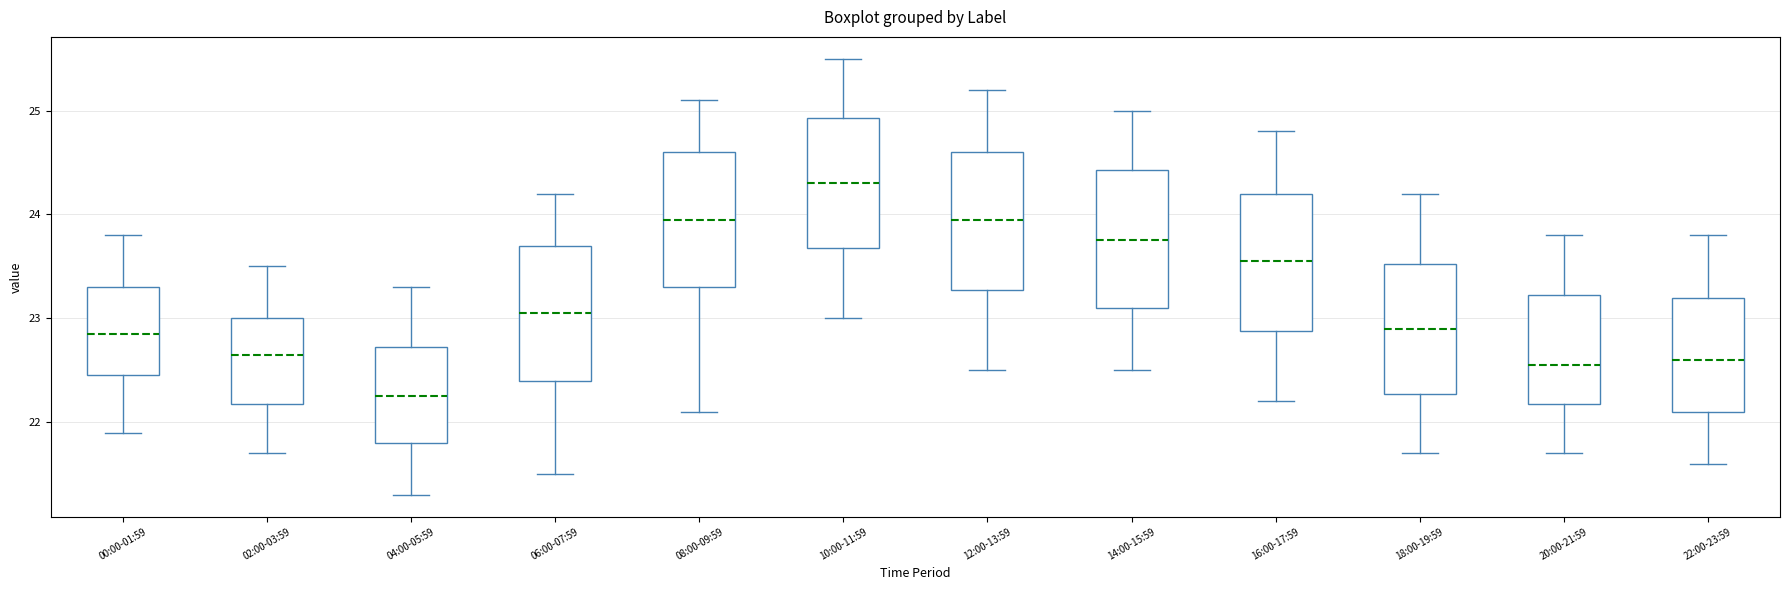

Reading left to right, transcribe this box plot: for each box, give where its median line is, the range the box spans, and where its two whiskers end, as read against the y-axis. The values are not printed on the chart, so give them approximately, as read against the axis.

00:00-01:59: median 22.9, box 22.5 to 23.3, whiskers 21.9 to 23.8
02:00-03:59: median 22.7, box 22.2 to 23.0, whiskers 21.7 to 23.5
04:00-05:59: median 22.3, box 21.8 to 22.7, whiskers 21.3 to 23.3
06:00-07:59: median 23.1, box 22.4 to 23.7, whiskers 21.5 to 24.2
08:00-09:59: median 24.0, box 23.3 to 24.6, whiskers 22.1 to 25.1
10:00-11:59: median 24.3, box 23.7 to 24.9, whiskers 23.0 to 25.5
12:00-13:59: median 24.0, box 23.3 to 24.6, whiskers 22.5 to 25.2
14:00-15:59: median 23.8, box 23.1 to 24.4, whiskers 22.5 to 25.0
16:00-17:59: median 23.6, box 22.9 to 24.2, whiskers 22.2 to 24.8
18:00-19:59: median 22.9, box 22.3 to 23.5, whiskers 21.7 to 24.2
20:00-21:59: median 22.6, box 22.2 to 23.2, whiskers 21.7 to 23.8
22:00-23:59: median 22.6, box 22.1 to 23.2, whiskers 21.6 to 23.8